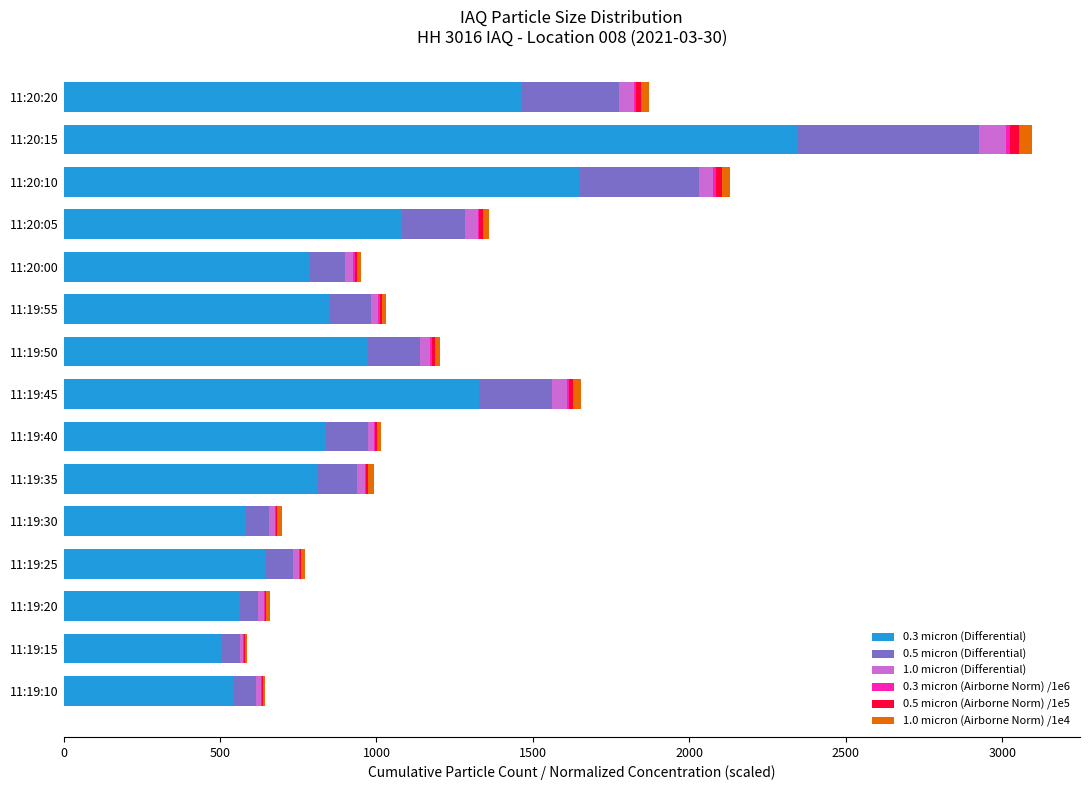

At which category is the sum across all series the highest?

11:20:15